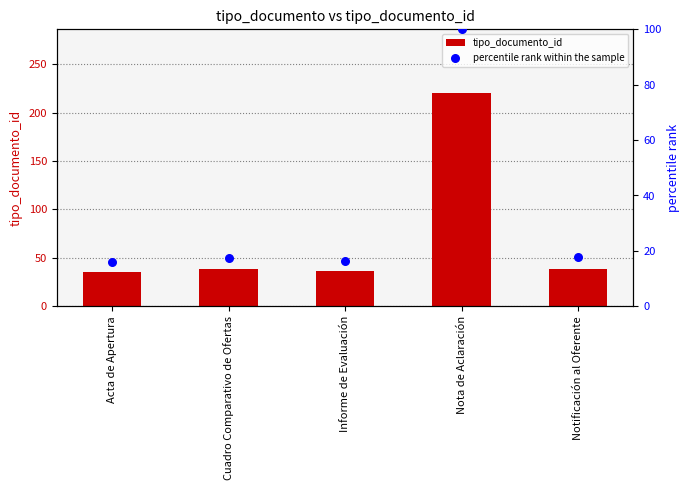

At how many categories does at least one series exceed 57?

1